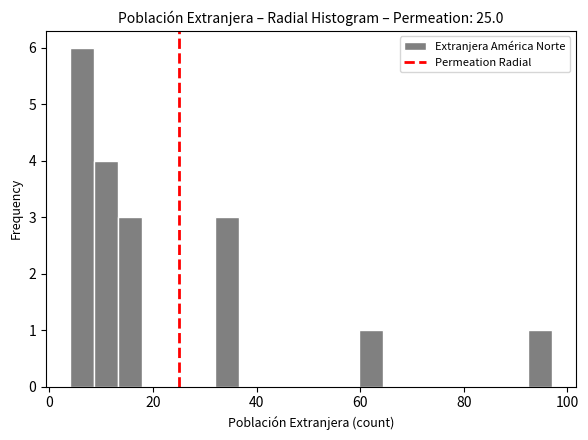

Read against the x-axis, roughly where is the centre of the tallest bar?

6